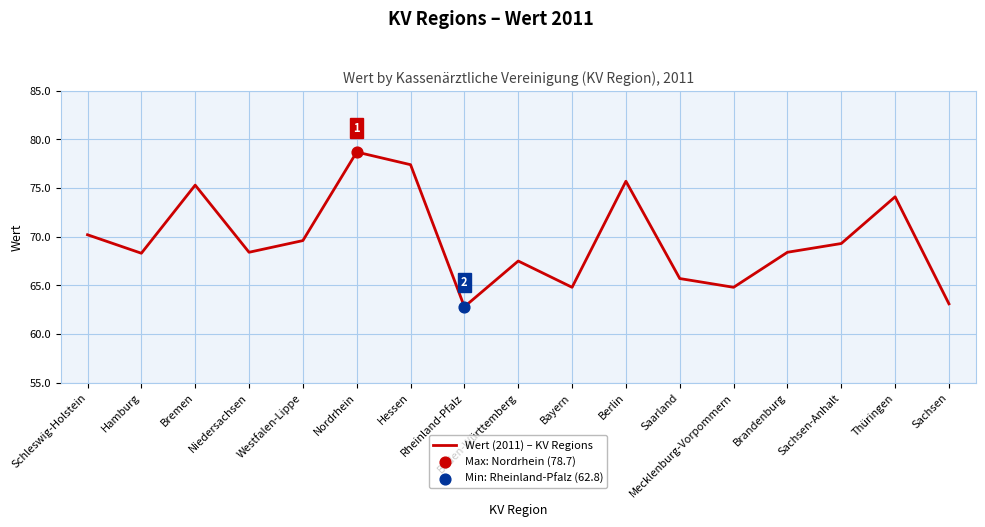

Between Bremen and Mecklenburg-Vorpommern, which is larger?

Bremen